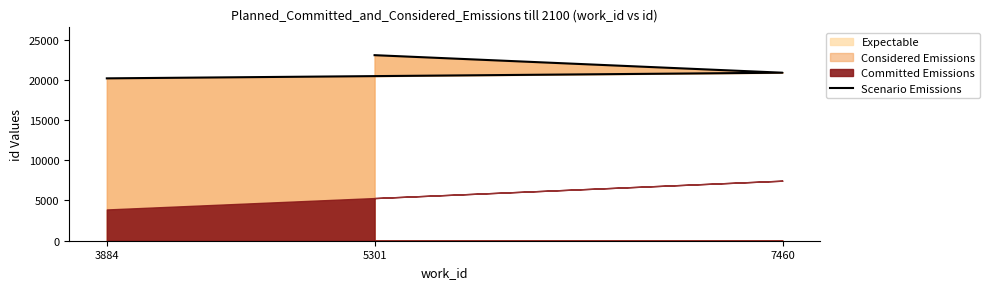

What is the average value?

21369